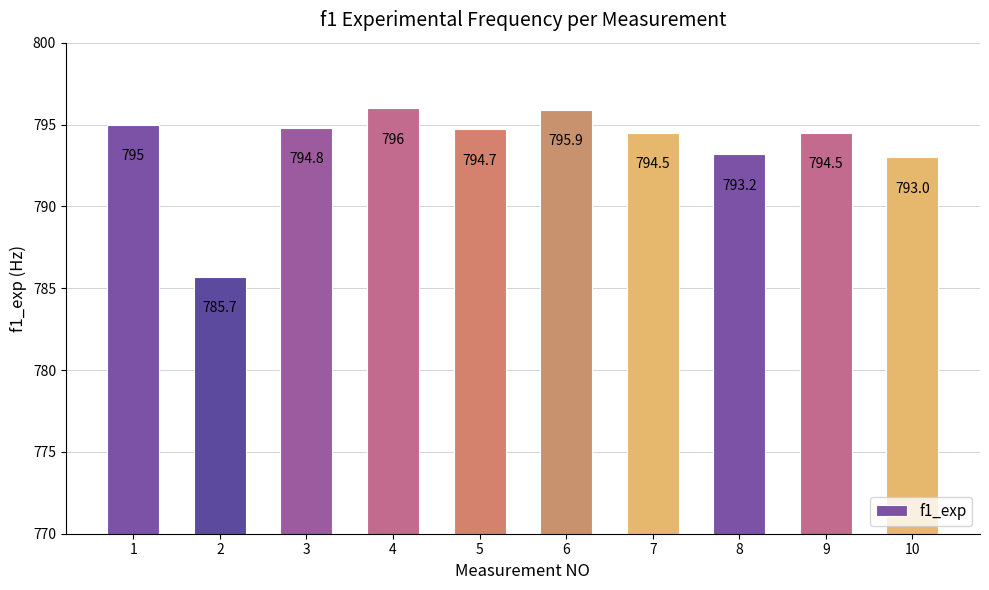

How many values are below 794?

3